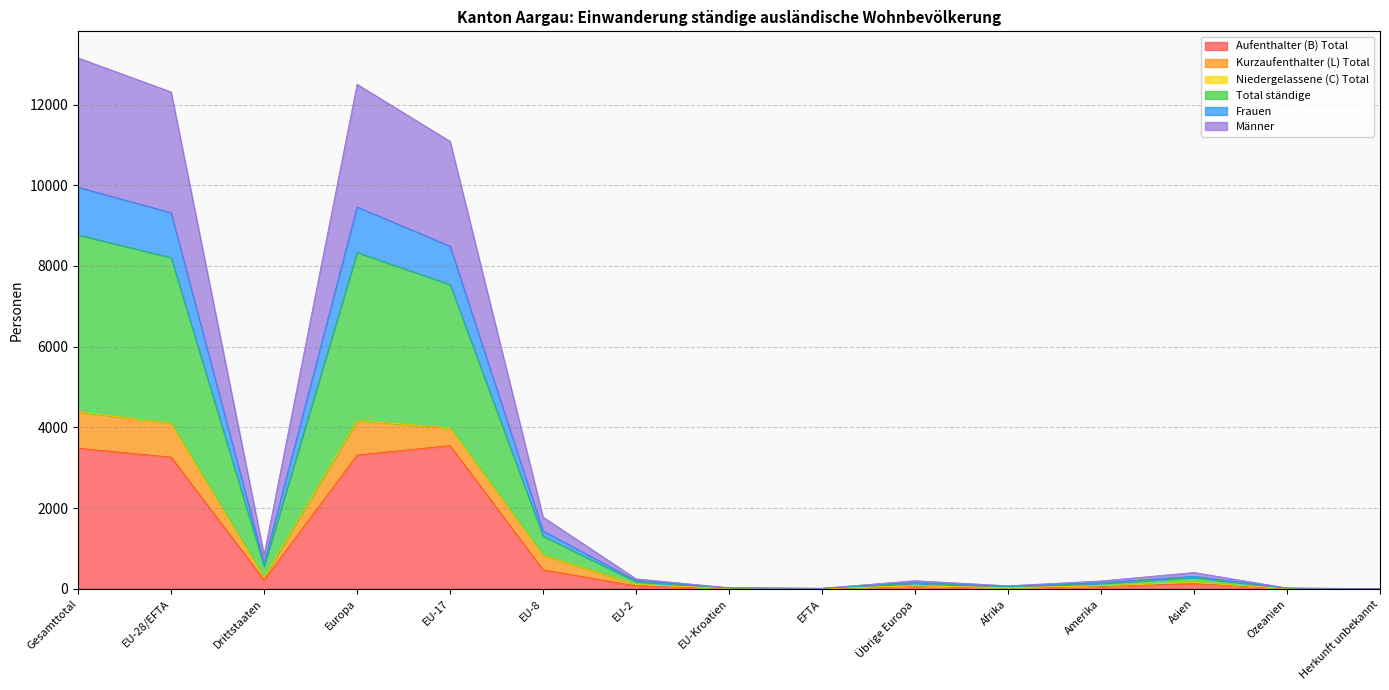

What is the label of the 10th point from the left?

Übrige Europa